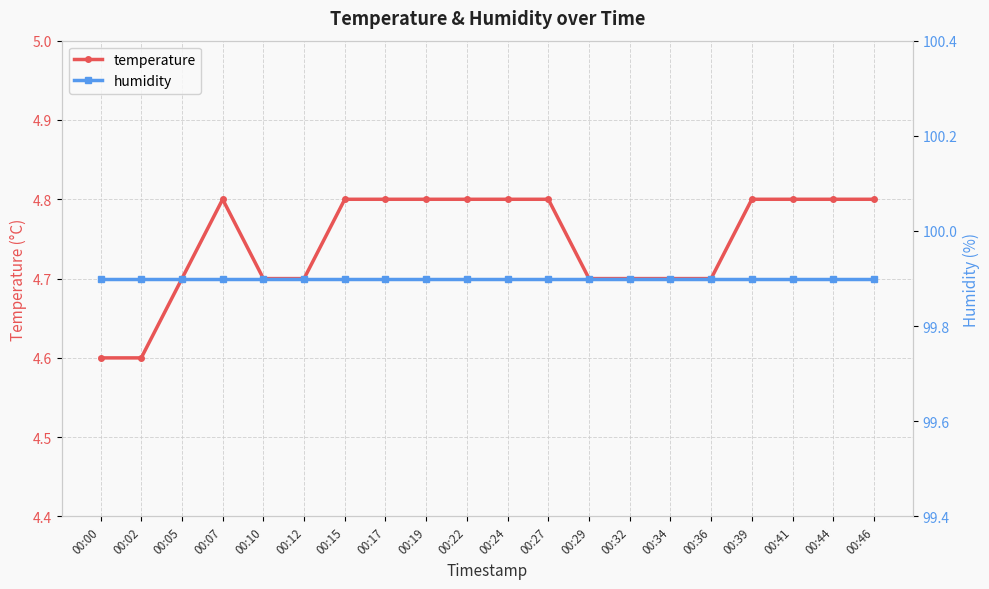

Count the temperature values in the range 4 to 5.

20